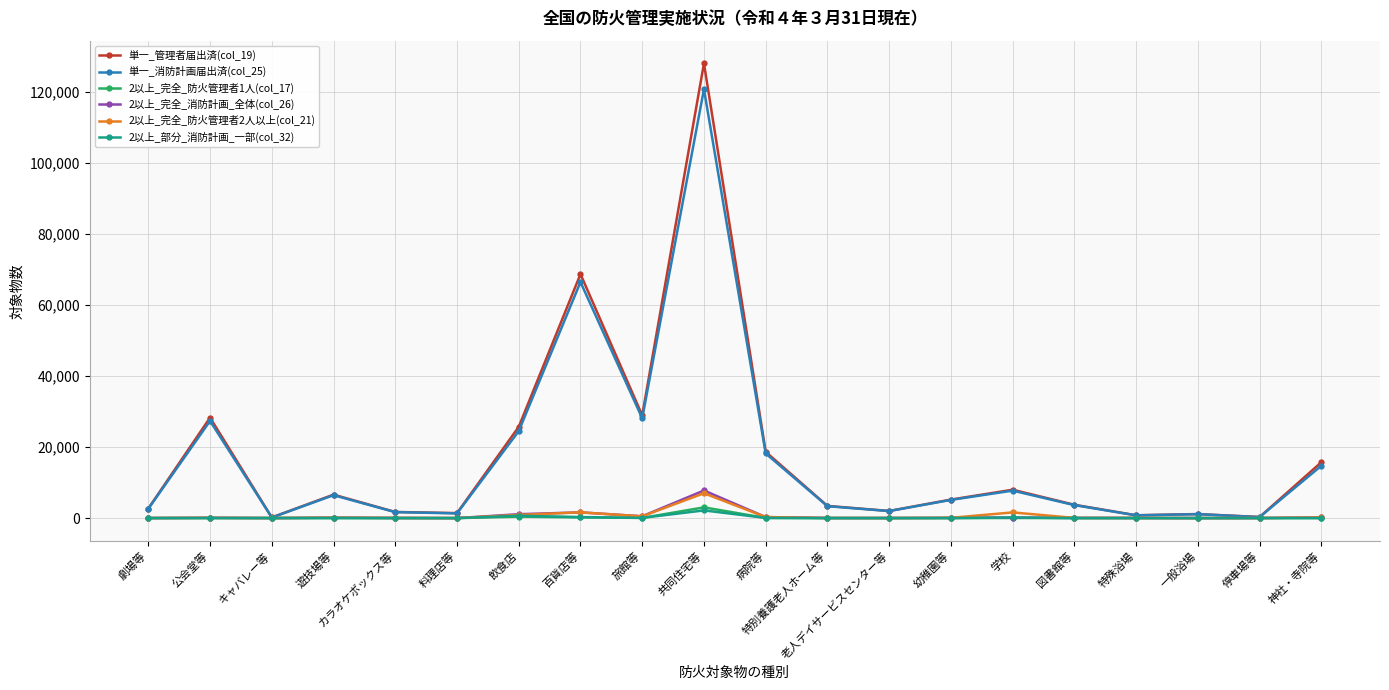

True or false: 単一_消防計画届出済(col_25) has a value of 44517 at 旅館等.

False